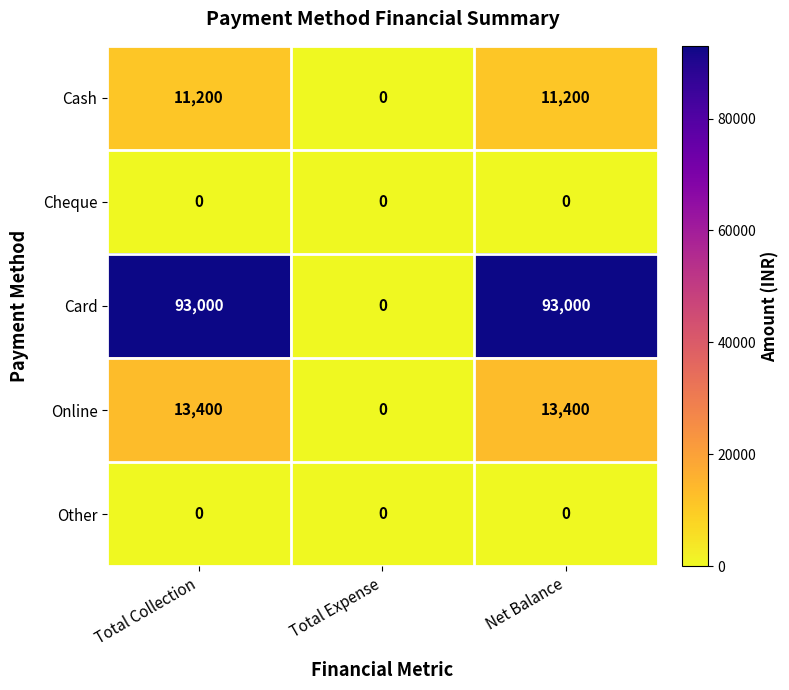

Reading left to right, what are all the values shown in this chart?

Cash: Total Collection=11200	Total Expense=0	Net Balance=11200
Cheque: Total Collection=0	Total Expense=0	Net Balance=0
Card: Total Collection=93000	Total Expense=0	Net Balance=93000
Online: Total Collection=13400	Total Expense=0	Net Balance=13400
Other: Total Collection=0	Total Expense=0	Net Balance=0